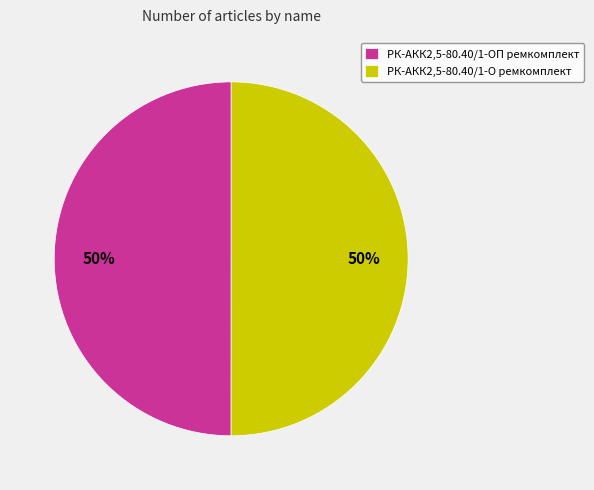

Is it true that РК-АКК2,5-80.40/1-О ремкомплект is 50% of the pie?

True